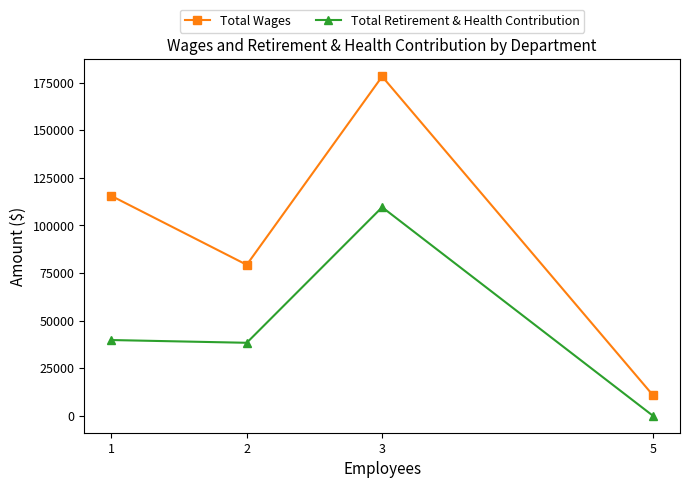

At which category does Total Wages reach its first local peak?

3